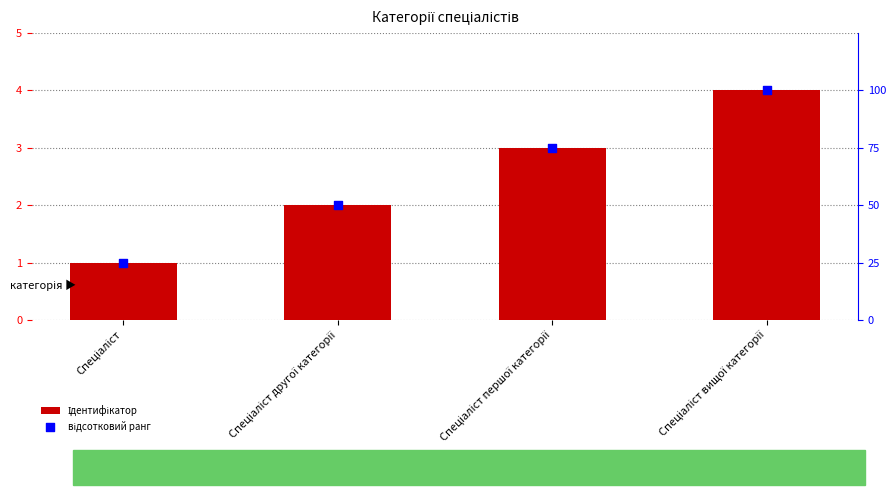

Which series contains the highest Y value?

відсотковий ранг